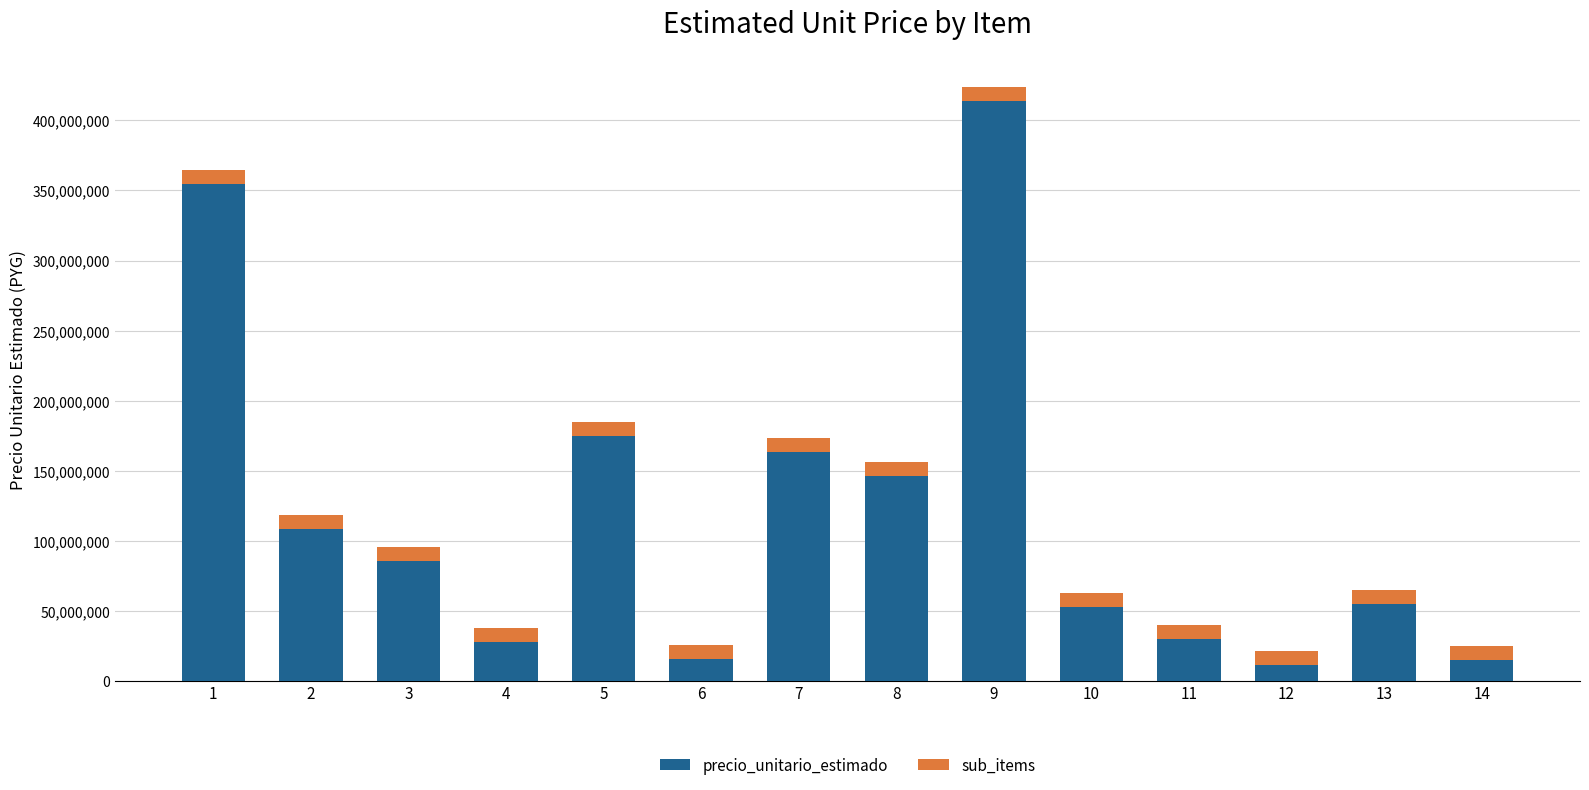

What is the total value across all series at 7?

173092001